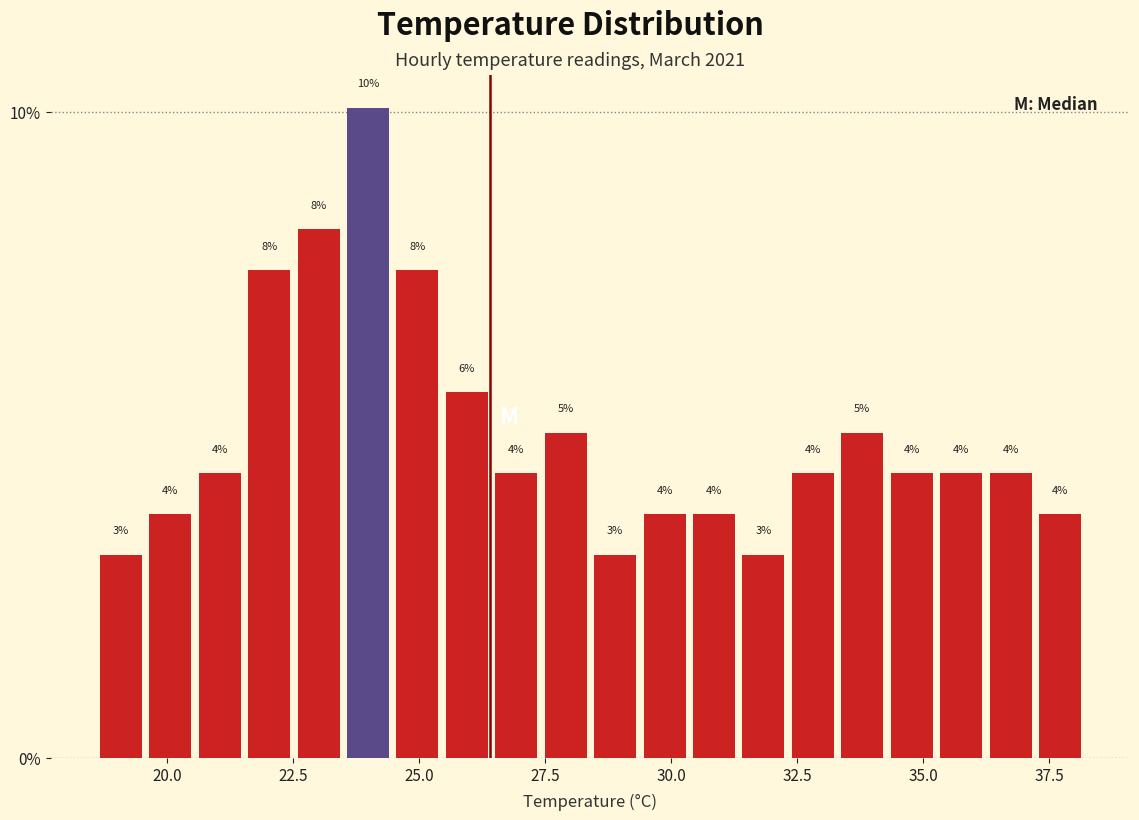

Read against the x-axis, roughly where is the centre of the tallest bar?

24.0